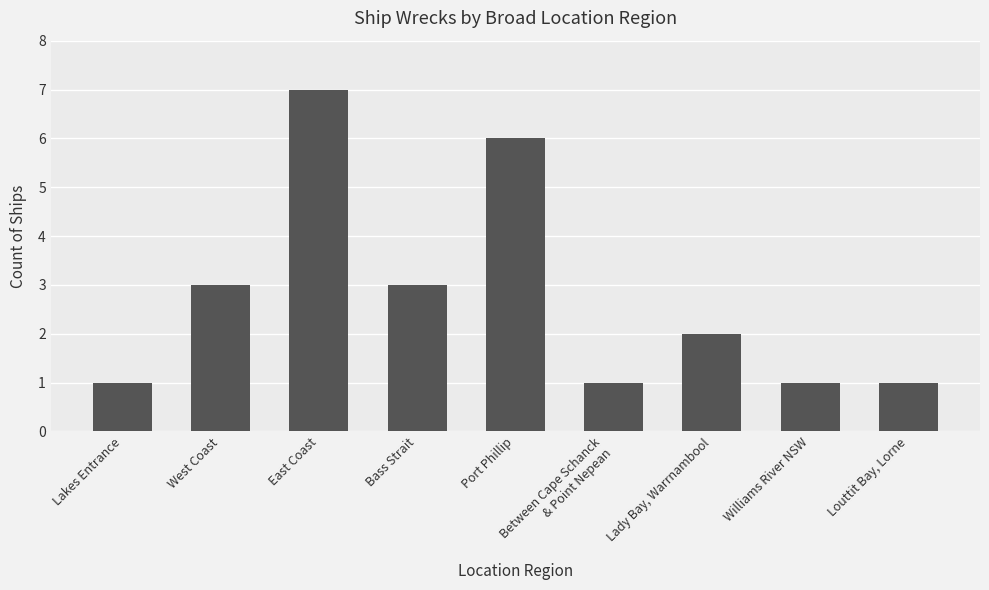

What position from the left is Williams River NSW?

8